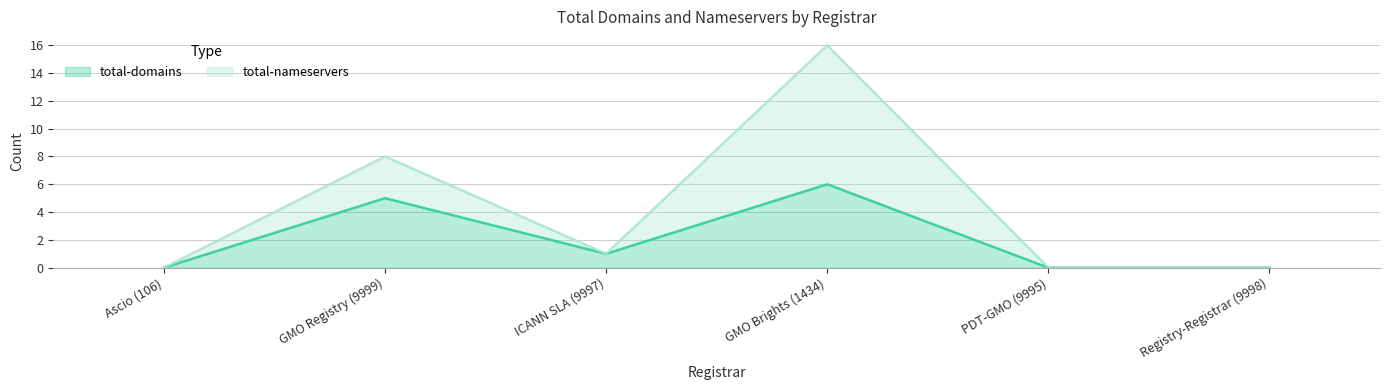

Reading left to right, extract all data points from this chart.

total-domains: 0	5	1	6	0	0
total-nameservers: 0	8	1	16	0	0